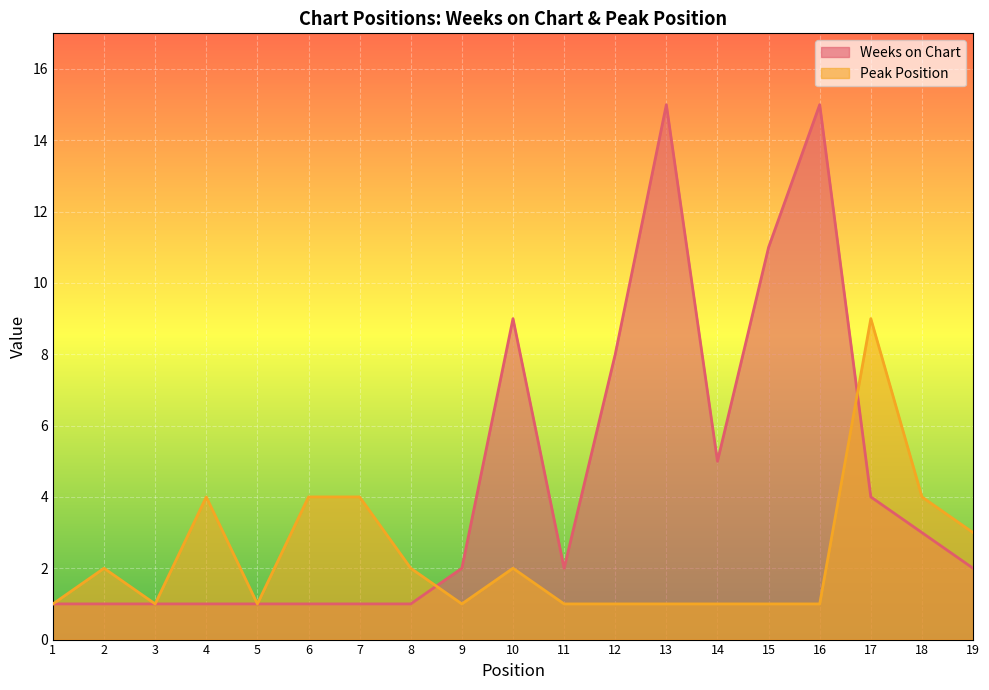

What is the value of the Weeks on Chart point at the 3rd from the left?

1